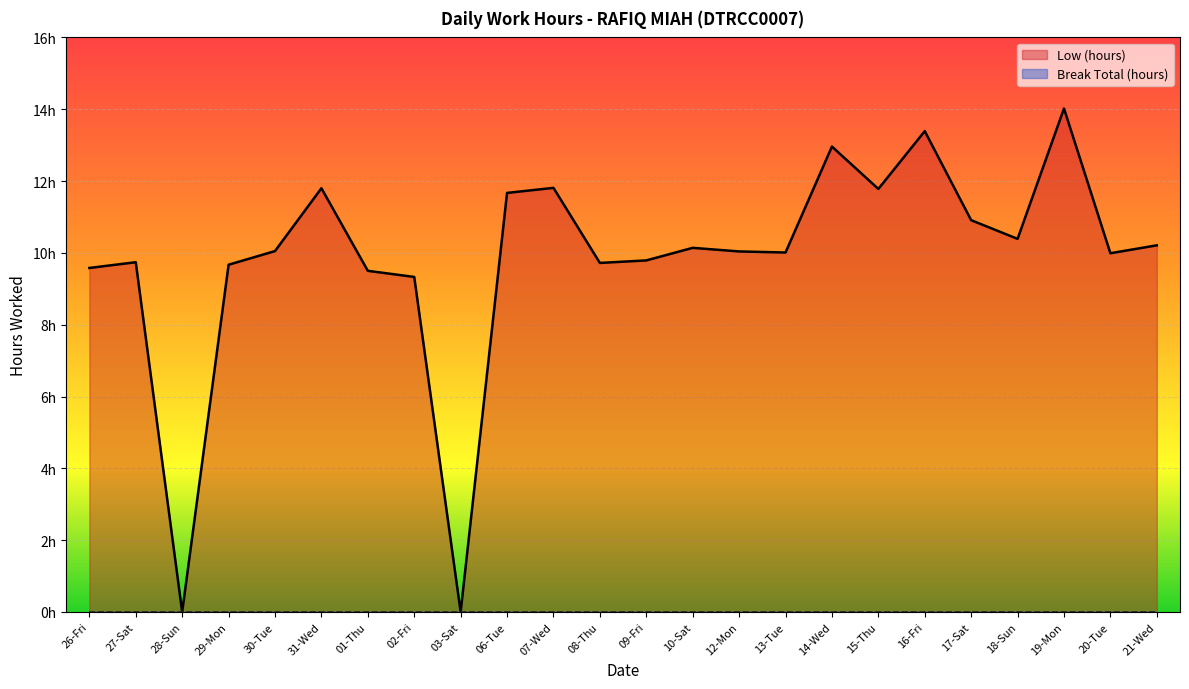

What is the maximum value shown in the chart?

14.0